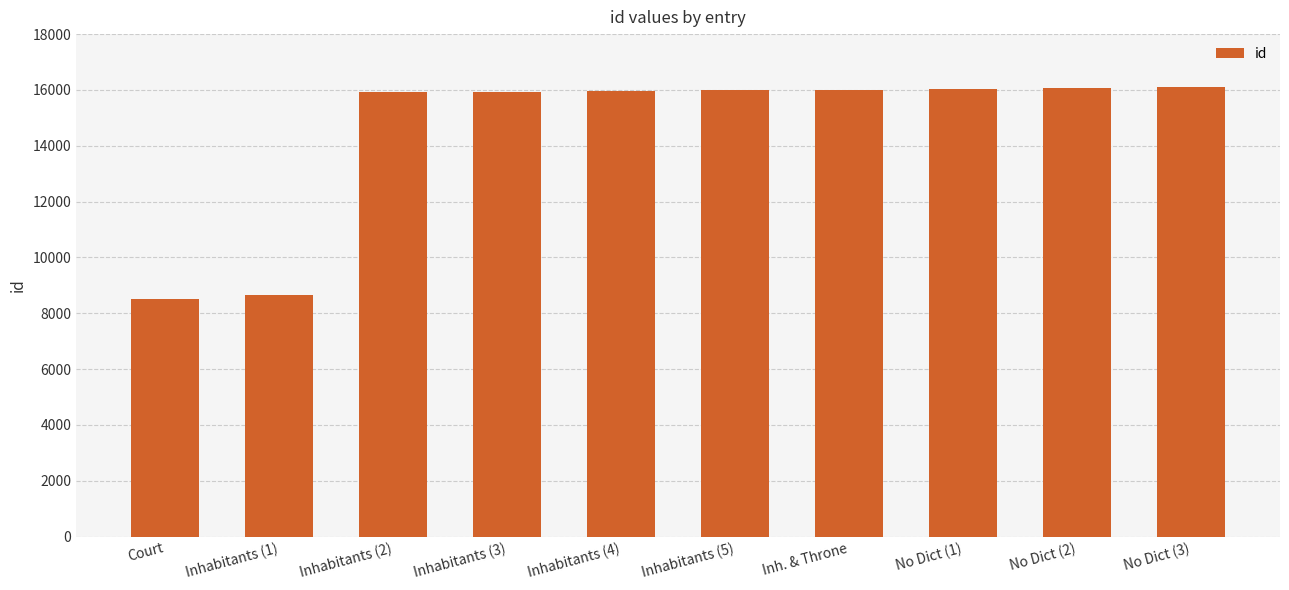

What is the maximum value shown in the chart?

16101